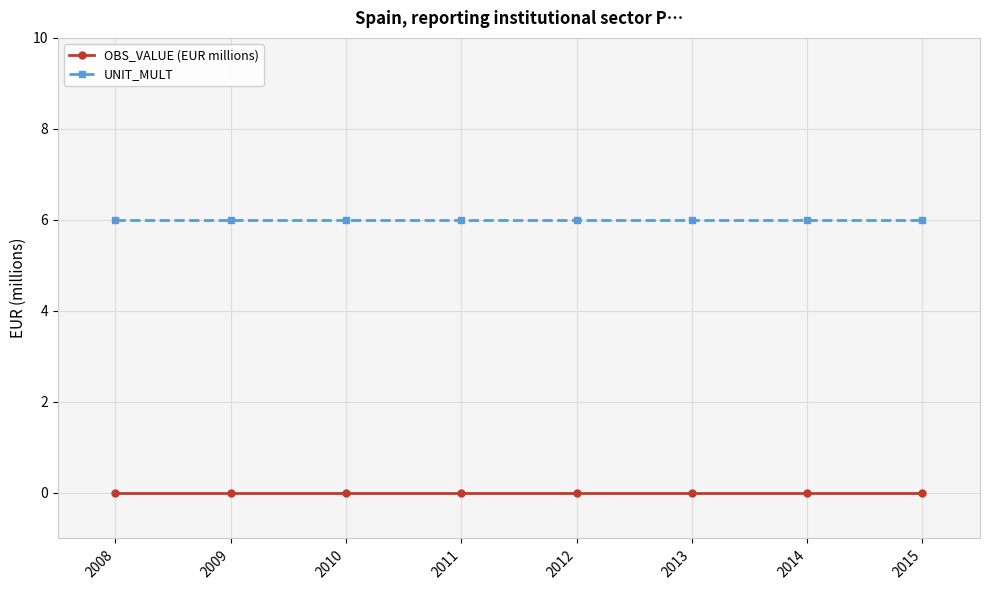

The OBS_VALUE (EUR millions) series shows 0 at 2010. True or false?

True